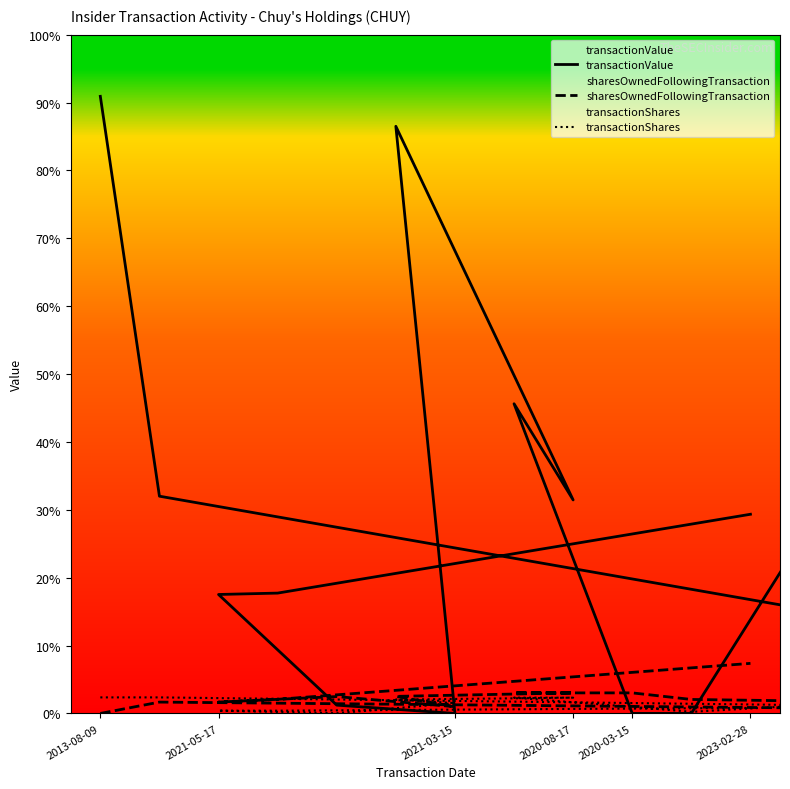

The sharesOwnedFollowingTransaction series shows 0 at 2013-08-09. True or false?

True